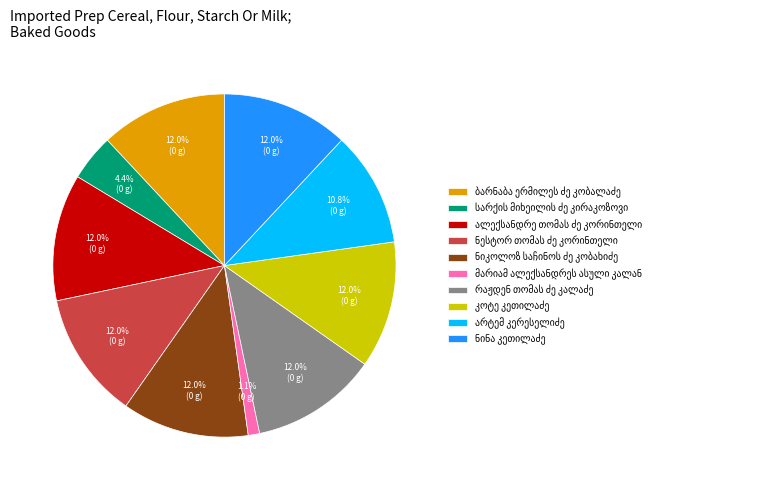

Does any single category account for the majority?

No